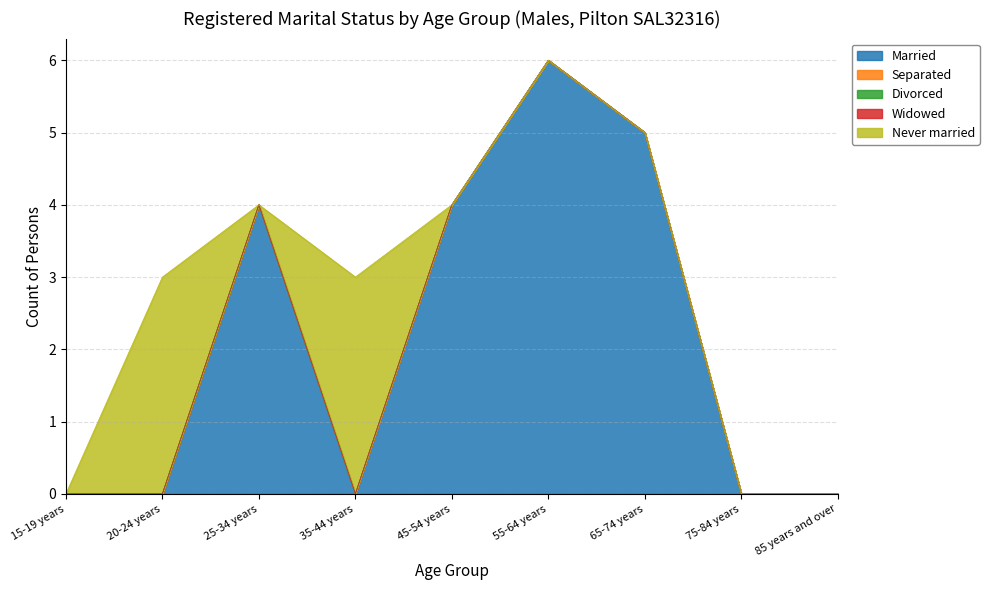

At which category is the sum across all series the highest?

55-64 years